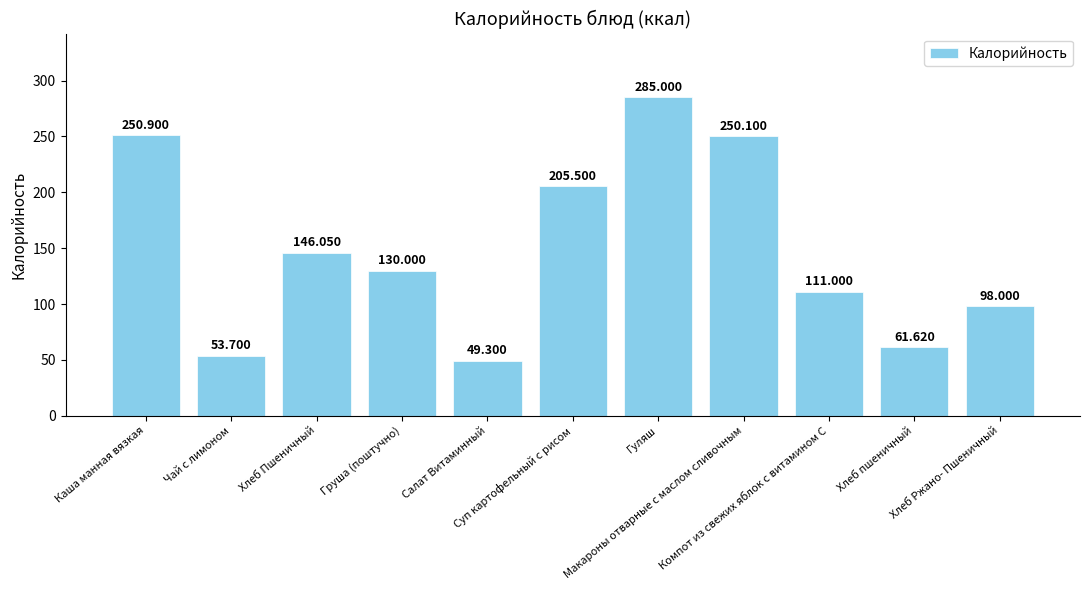

Reading right to left, what are all the values shown in this chart?

98.0	61.6	111.0	250.1	285.0	205.5	49.3	130.0	146.1	53.7	250.9